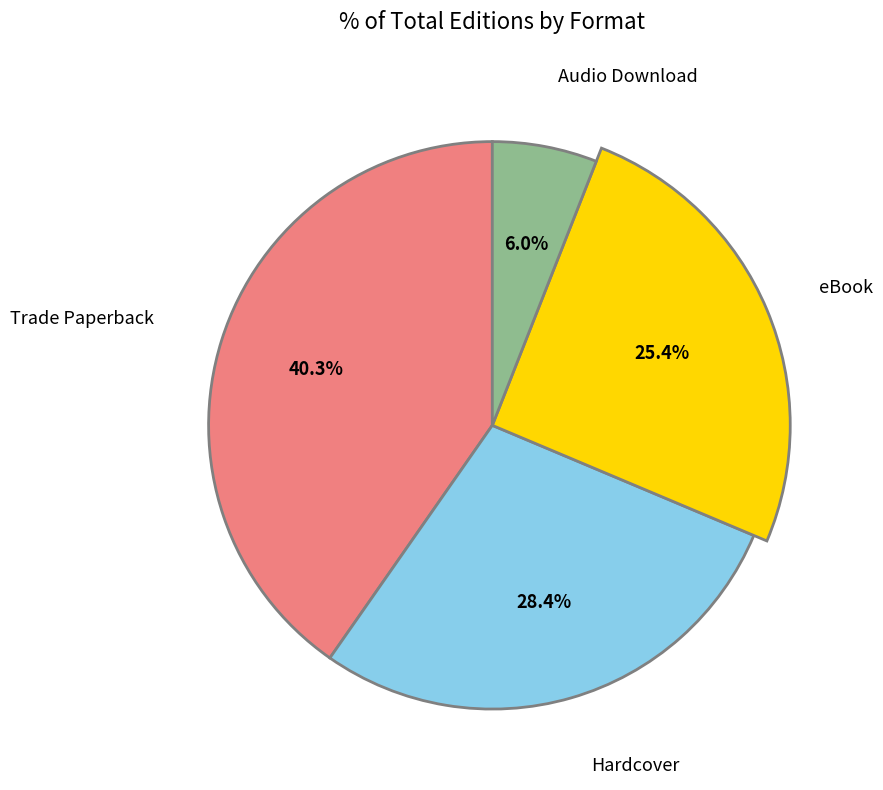

To the nearest percent, what is the combined percentage of Audio Download and eBook?

31%